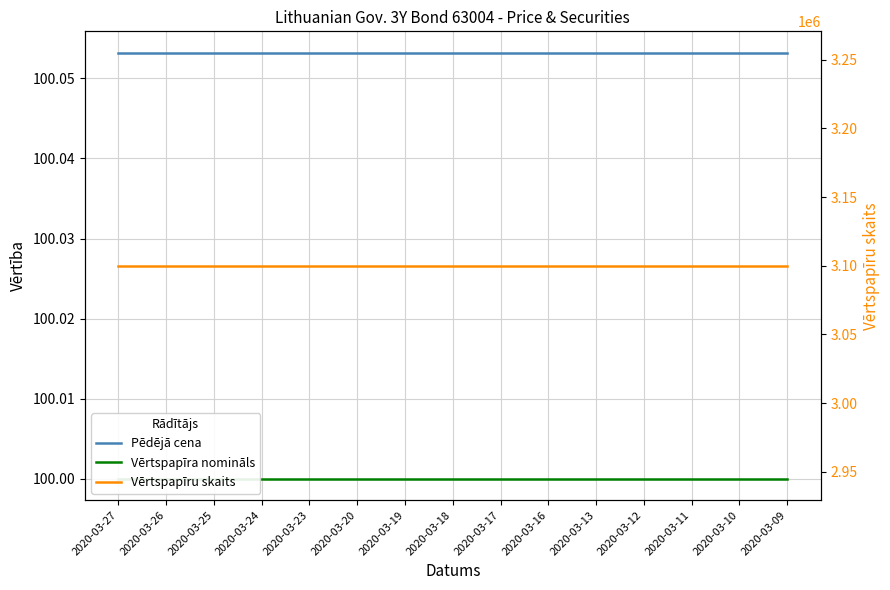

What is the spread (max minus min) of values at 2020-03-20?

3099900.0